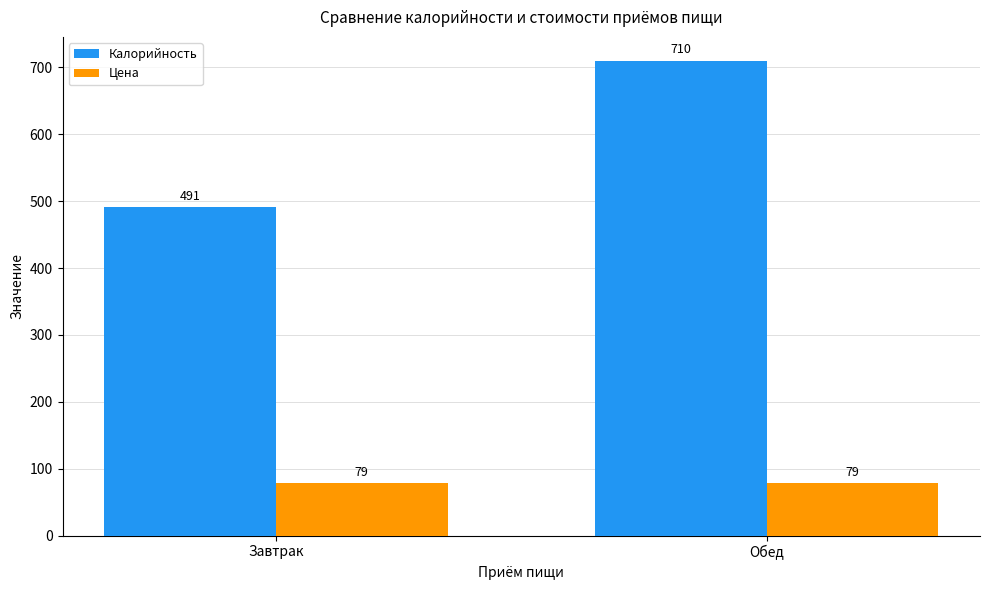

The Цена series shows 79.0 at Обед. True or false?

True